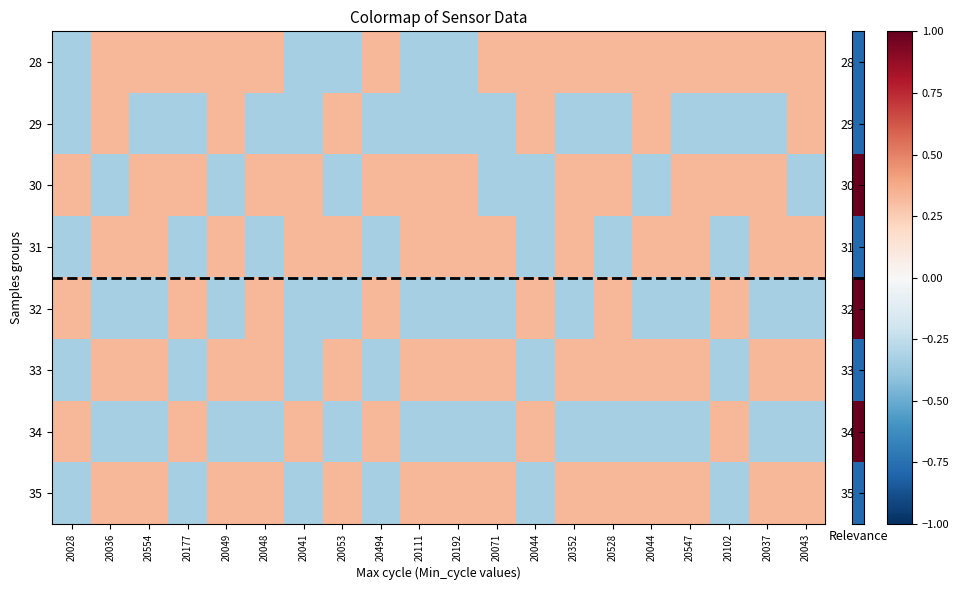

At which category is the sum across all series the highest?

20036